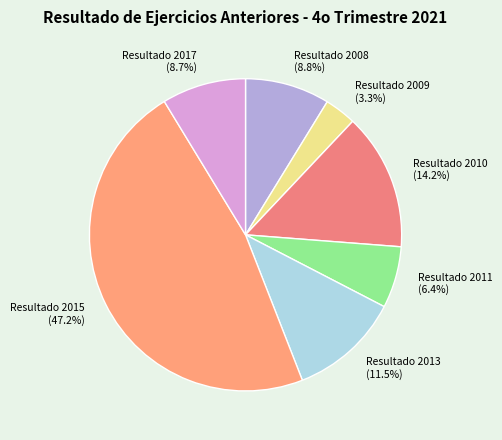

Approximately how many times larger is the value at Resultado 2009 compared to Resultado 2013?

0.3